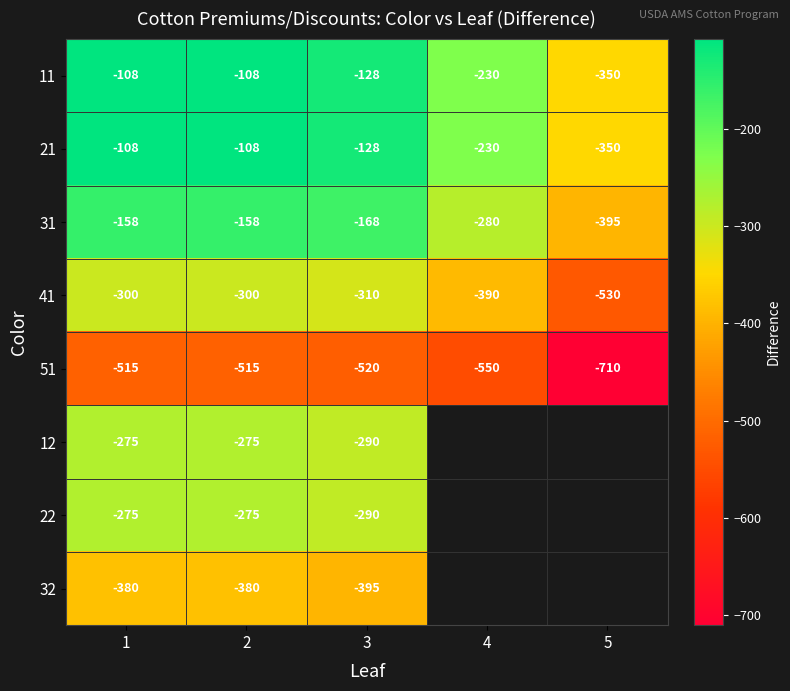

At which label does 21 reach its minimum?

5